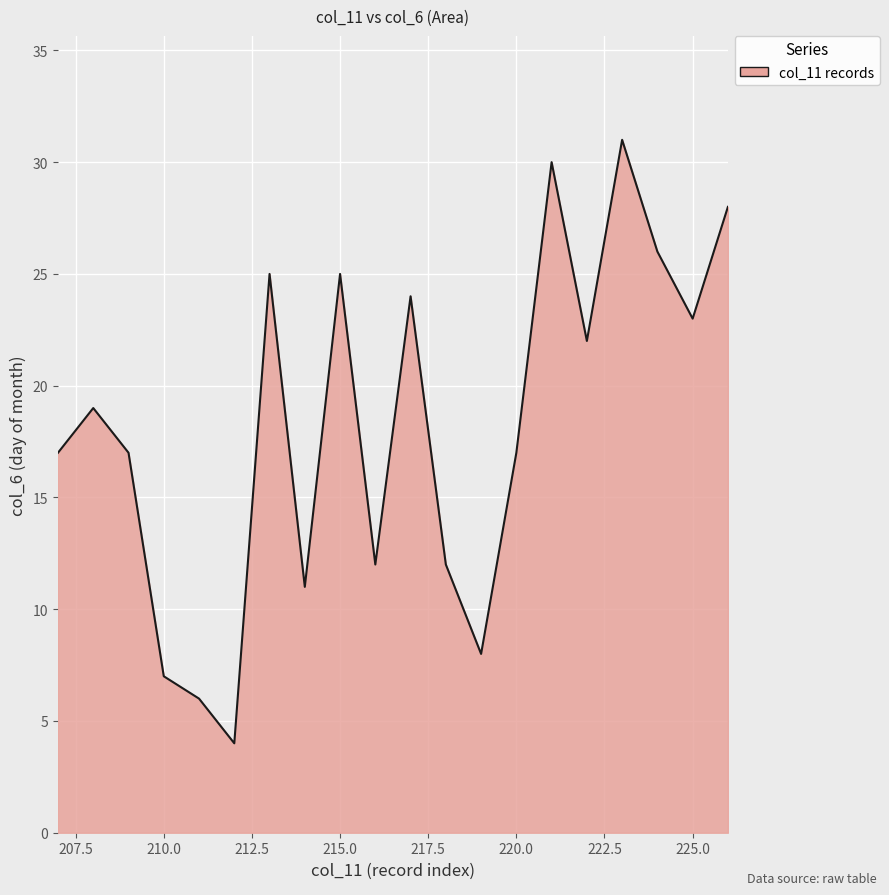

True or false: there are more than 2 points higher than both neighbors.

True